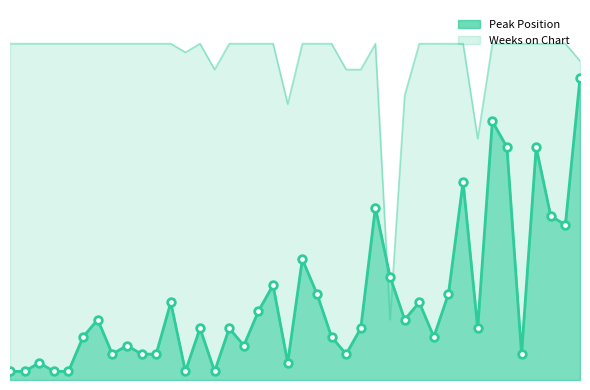

Which series has the largest total across all categories?

Weeks on Chart